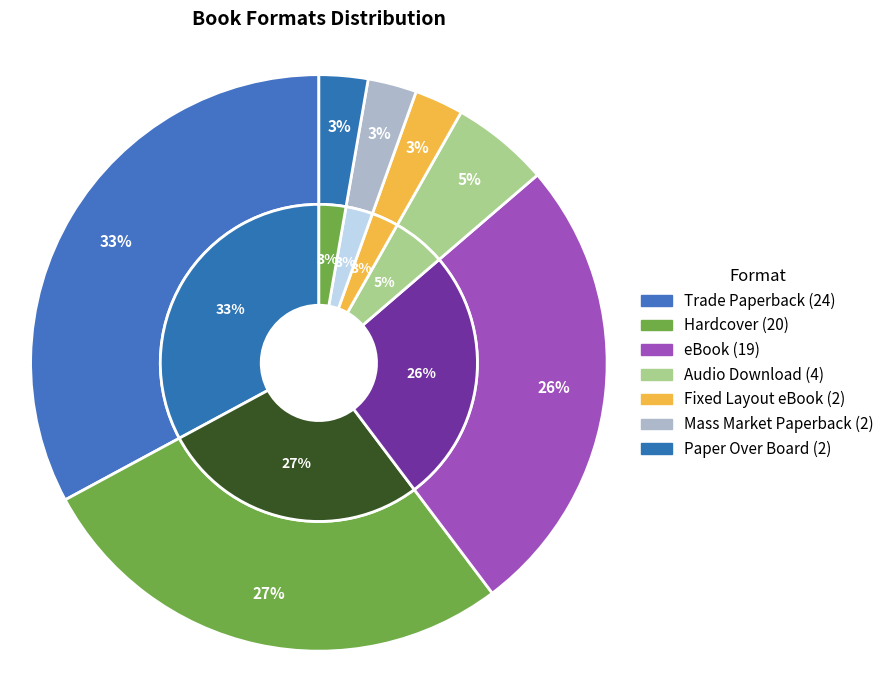

Is there a majority slice in this chart?

No